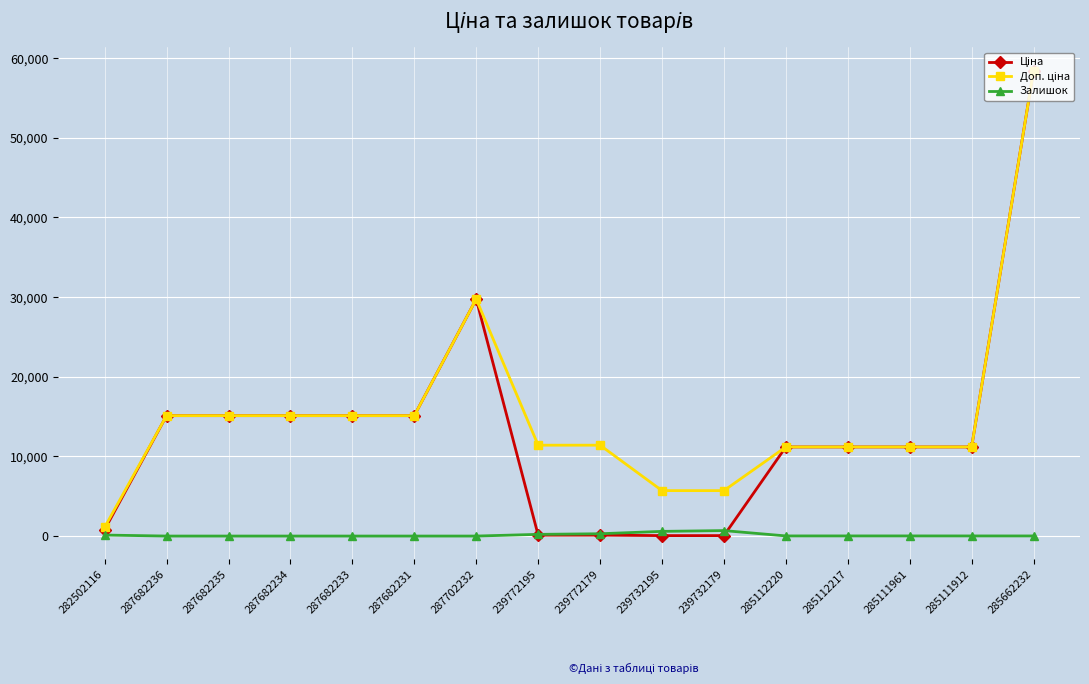

What is the greatest value displayed?

58426.5